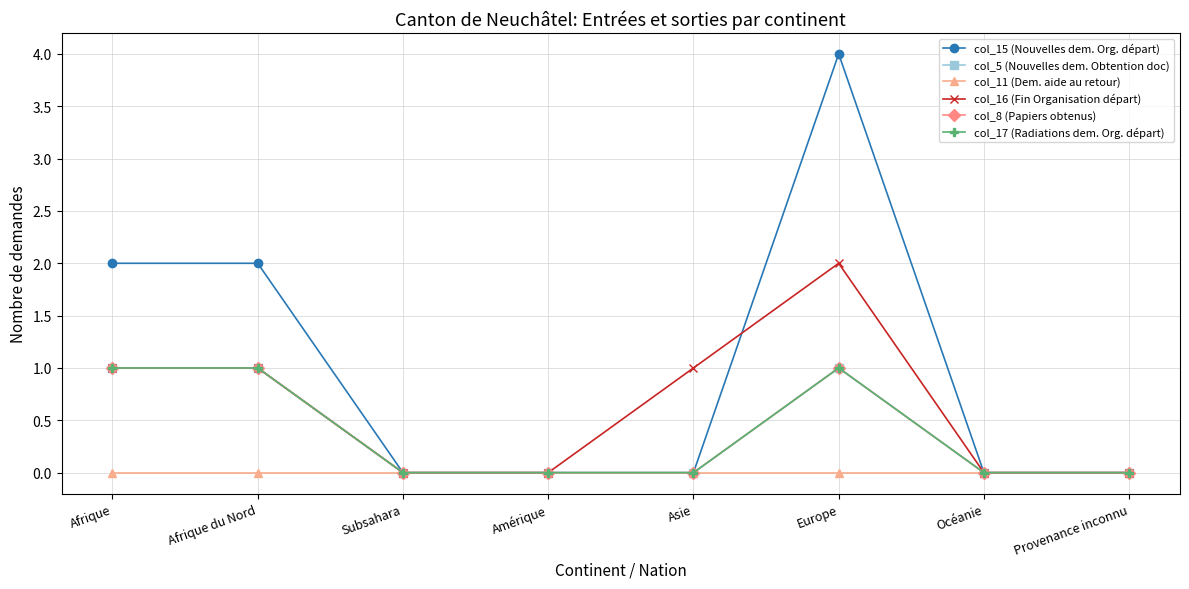

Does the chart display data point markers on the line(s)?

Yes